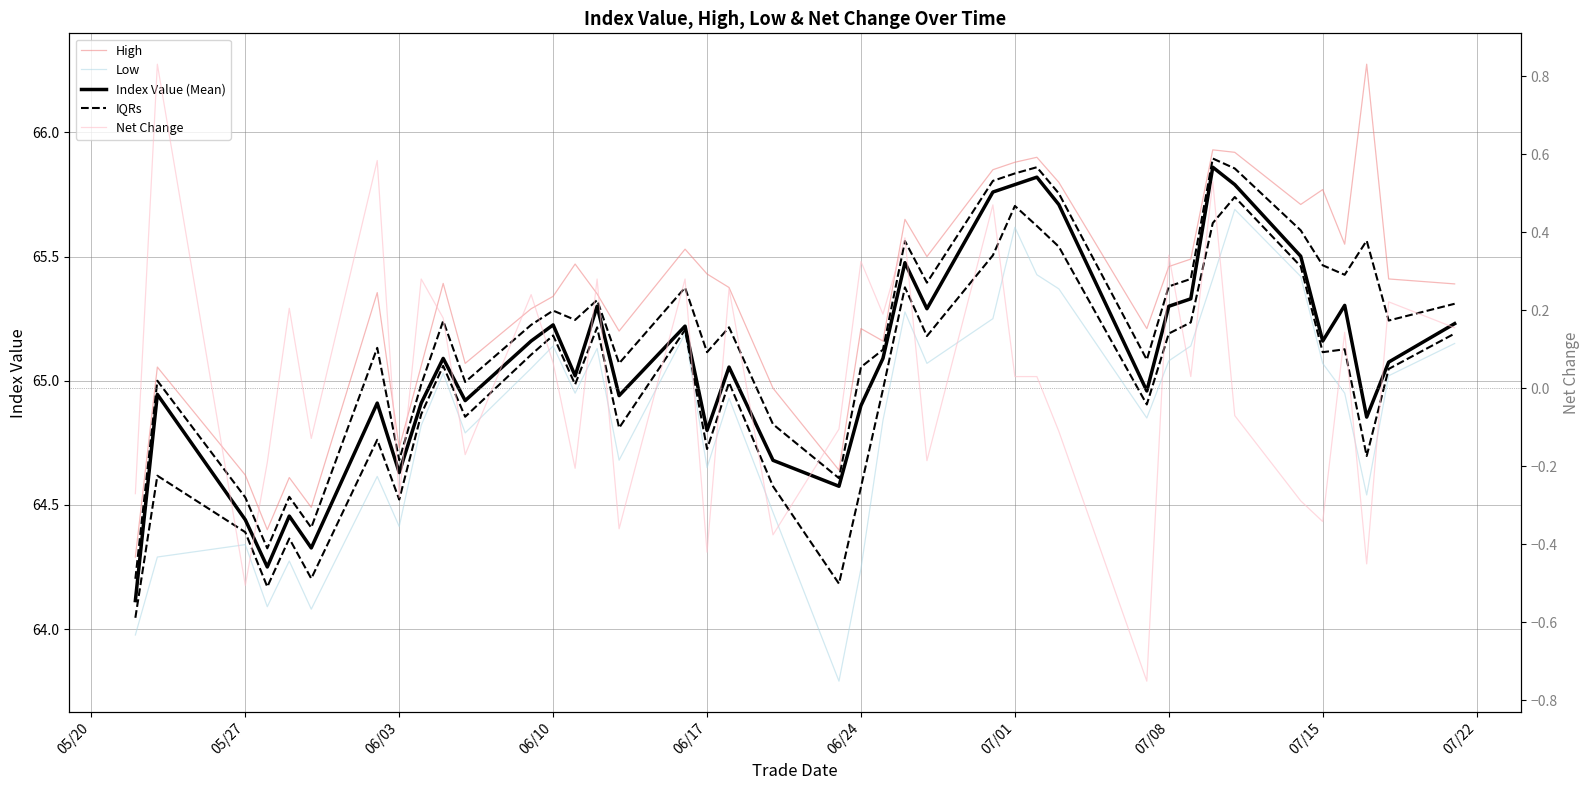

True or false: High and Index Value (Mean) cross at least once.

False